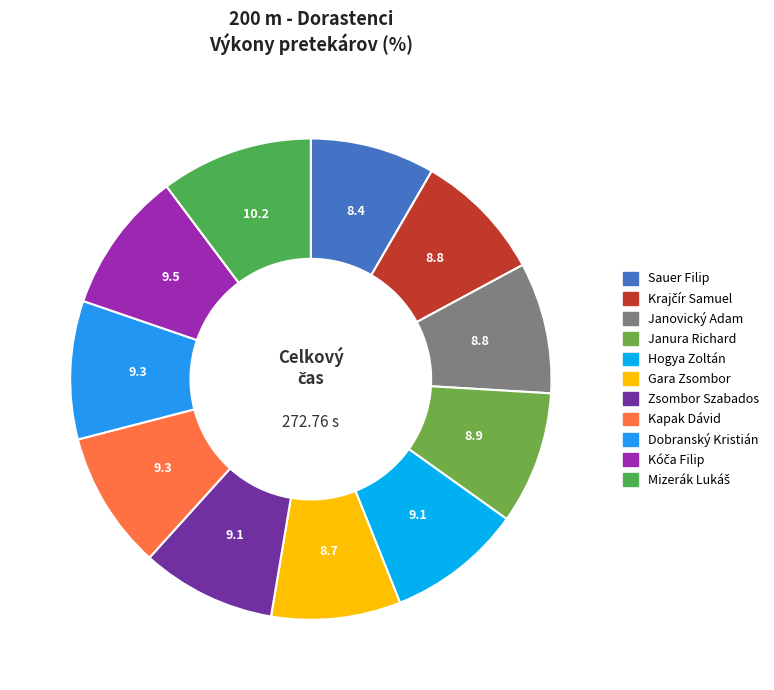

Rank the categories by value from highest to lowest.

Mizerák Lukáš, Kóča Filip, Dobranský Kristián, Kapak Dávid, Hogya Zoltán, Zsombor Szabados, Janura Richard, Janovický Adam, Krajčír Samuel, Gara Zsombor, Sauer Filip